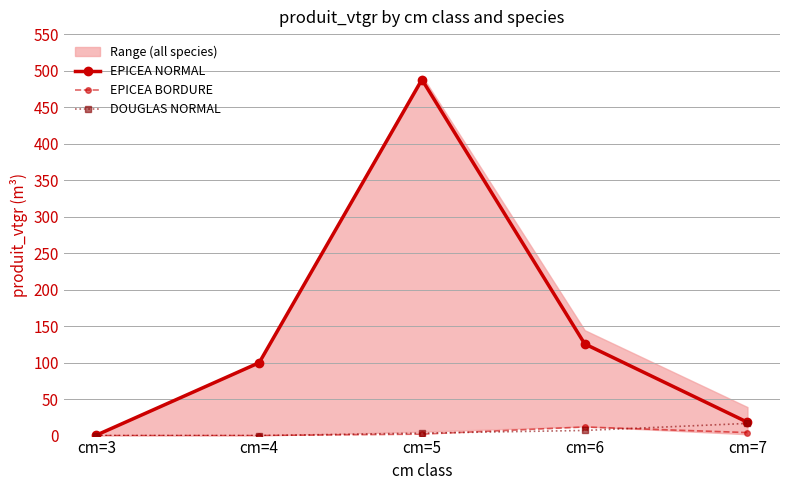

Reading right to left, extract all data points from this chart.

EPICEA NORMAL: 18.3	125.6	487.7	99.9	0.7
EPICEA BORDURE: 4.1	11.8	2.0	0.0	0.0
DOUGLAS NORMAL: 16.7	7.0	3.4	0.0	0.0